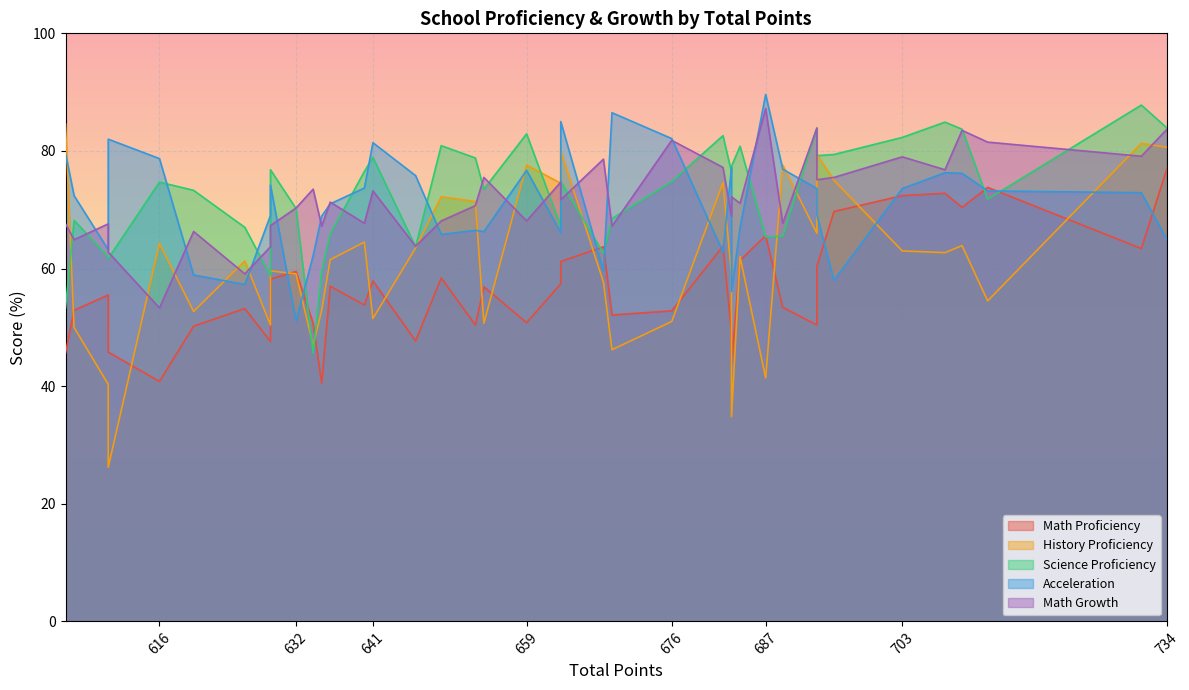

What value does the Math Proficiency series have at 646?

47.7